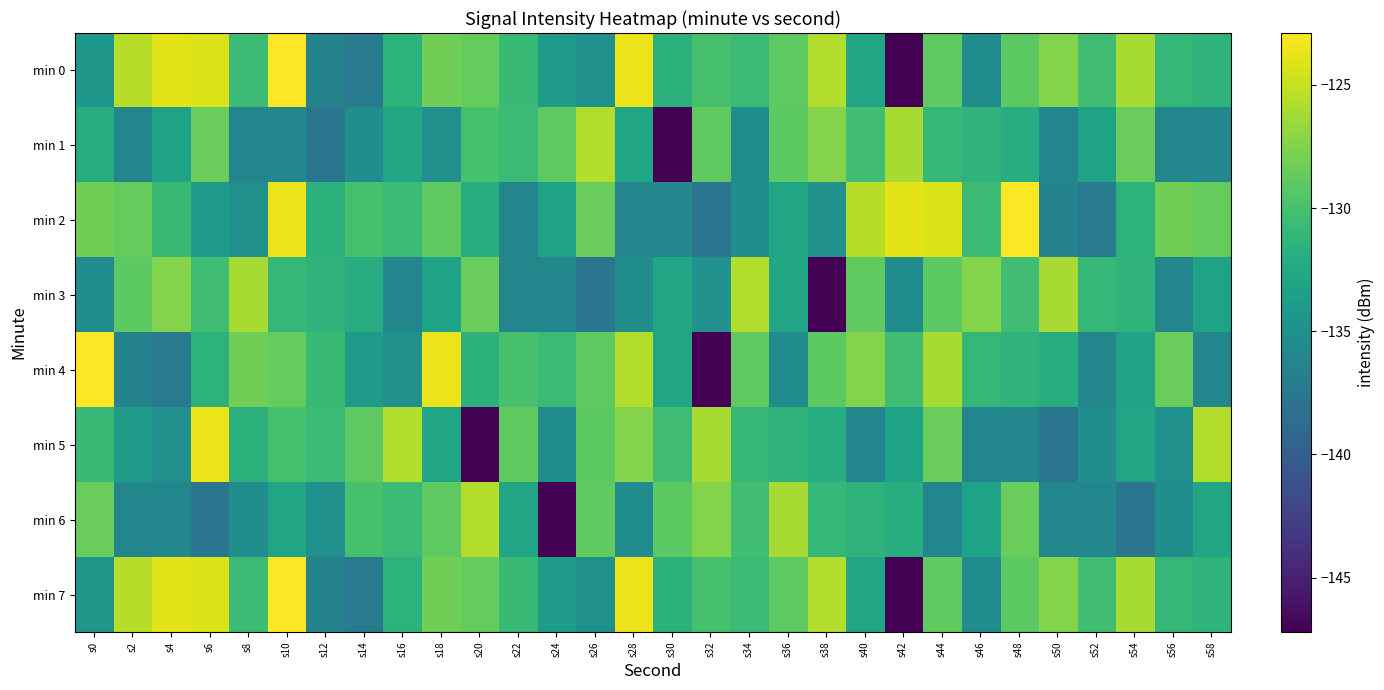

Rank the series at s8 from lowest to highest value.

min 1, min 6, min 2, min 5, min 0, min 7, min 4, min 3